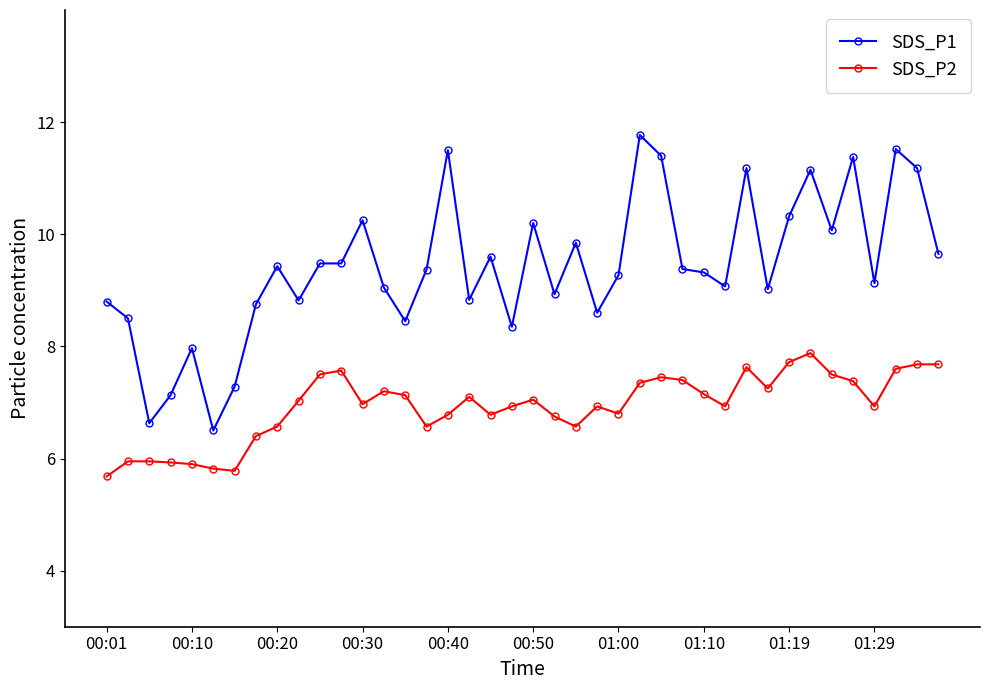

Rank the series by their average value, from highest to lowest.

SDS_P1, SDS_P2